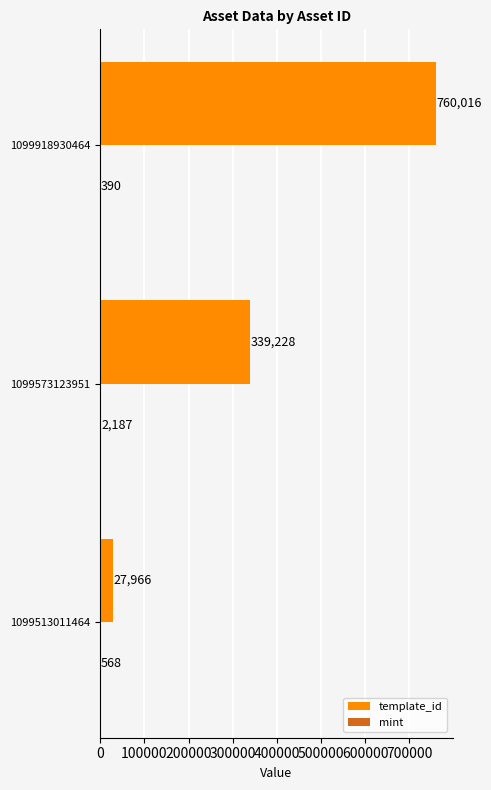

Where is template_id nearest to the value 393991?

1099573123951